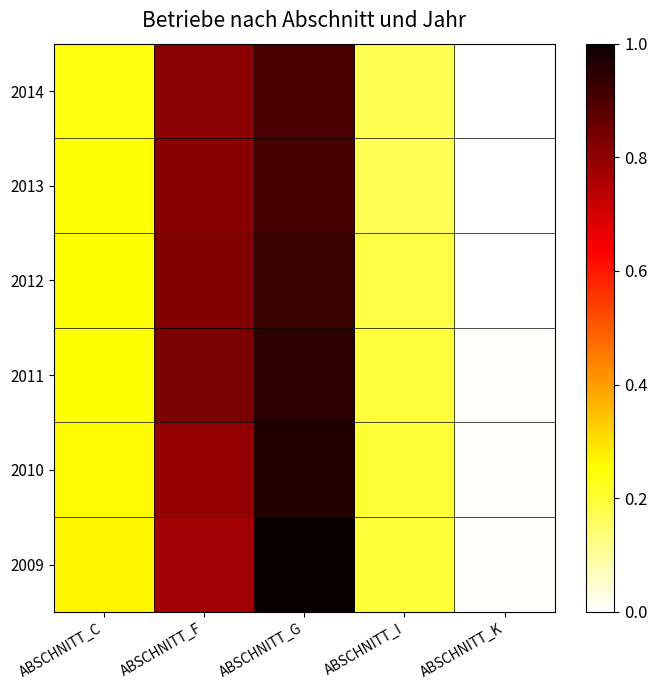

Which series has the largest total across all categories?

2009